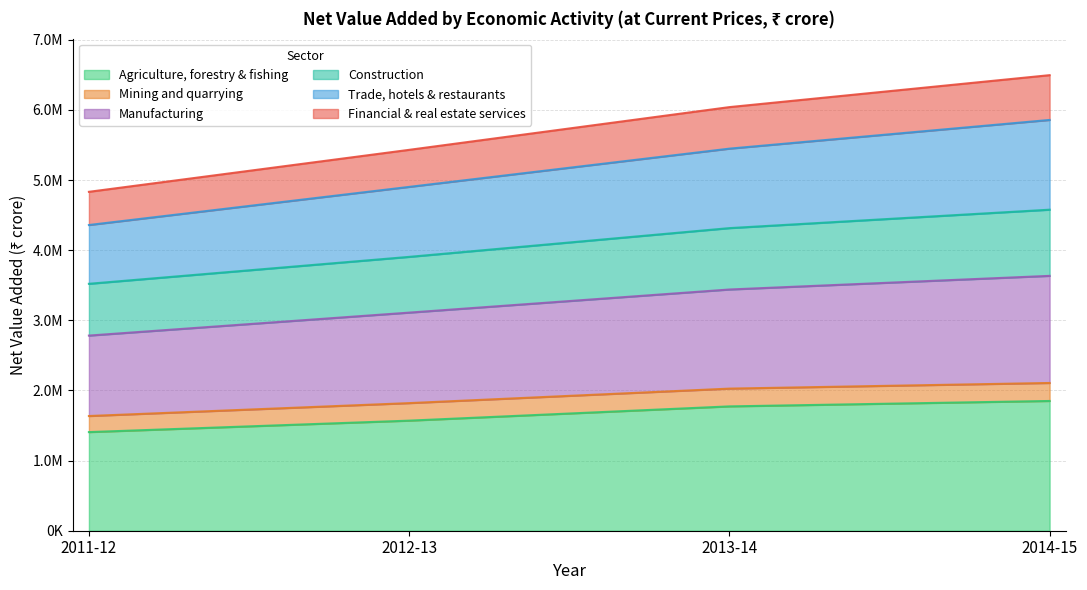

Does the chart have visible grid lines?

Yes